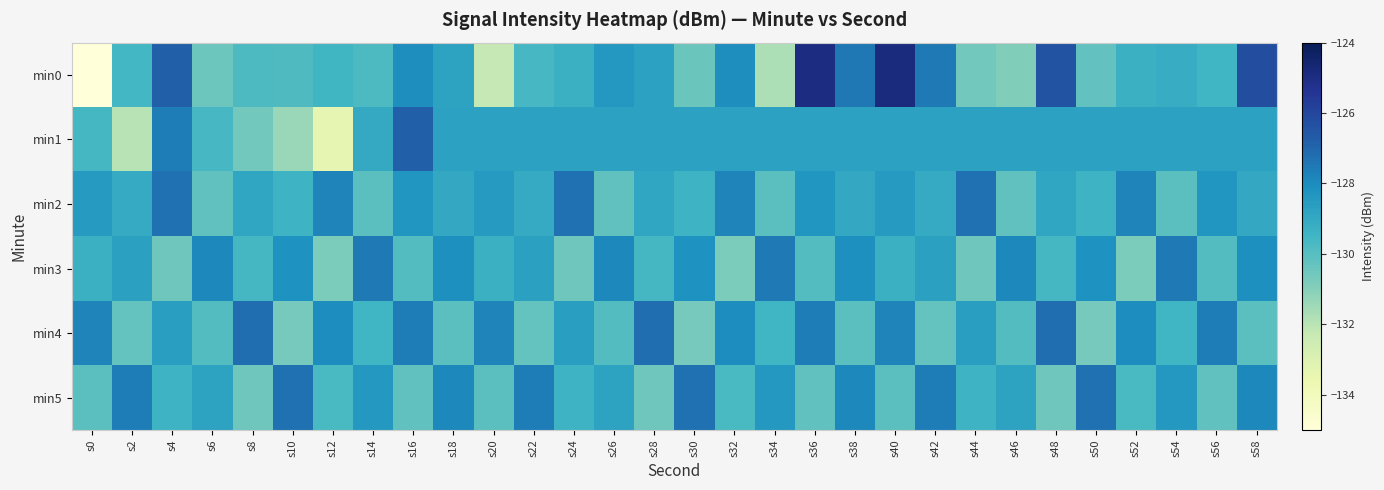

Reading right to left, transcribe all the data shown in this chart.

min0: s58=-126.3	s56=-129.5	s54=-129.1	s52=-129.3	s50=-130.3	s48=-126.4	s46=-130.9	s44=-130.6	s42=-127.5	s40=-124.9	s38=-127.5	s36=-125.0	s34=-131.7	s32=-128.1	s30=-130.4	s28=-128.7	s26=-128.4	s24=-129.3	s22=-129.7	s20=-132.2	s18=-128.8	s16=-128.1	s14=-129.8	s12=-129.5	s10=-129.8	s8=-129.8	s6=-130.5	s4=-126.8	s2=-129.6	s0=-218.2
min1: s58=-128.7	s56=-128.7	s54=-128.7	s52=-128.7	s50=-128.7	s48=-128.7	s46=-128.7	s44=-128.7	s42=-128.7	s40=-128.7	s38=-128.7	s36=-128.7	s34=-128.7	s32=-128.7	s30=-128.7	s28=-128.7	s26=-128.7	s24=-128.7	s22=-128.7	s20=-128.7	s18=-128.7	s16=-126.8	s14=-129.0	s12=-133.4	s10=-131.4	s8=-130.6	s6=-129.6	s4=-127.6	s2=-132.0	s0=-129.6
min2: s58=-129.0	s56=-128.3	s54=-130.1	s52=-127.8	s50=-129.4	s48=-128.9	s46=-130.2	s44=-127.3	s42=-129.1	s40=-128.5	s38=-129.0	s36=-128.3	s34=-130.1	s32=-127.8	s30=-129.4	s28=-128.9	s26=-130.2	s24=-127.3	s22=-129.1	s20=-128.5	s18=-129.0	s16=-128.3	s14=-130.1	s12=-127.8	s10=-129.4	s8=-128.9	s6=-130.2	s4=-127.3	s2=-129.1	s0=-128.5
min3: s58=-128.1	s56=-129.9	s54=-127.5	s52=-130.8	s50=-128.2	s48=-129.6	s46=-127.9	s44=-130.5	s42=-128.7	s40=-129.3	s38=-128.1	s36=-129.9	s34=-127.5	s32=-130.8	s30=-128.2	s28=-129.6	s26=-127.9	s24=-130.5	s22=-128.7	s20=-129.3	s18=-128.1	s16=-129.9	s14=-127.5	s12=-130.8	s10=-128.2	s8=-129.6	s6=-127.9	s4=-130.5	s2=-128.7	s0=-129.3
min4: s58=-130.1	s56=-127.6	s54=-129.5	s52=-128.0	s50=-130.7	s48=-127.2	s46=-129.9	s44=-128.6	s42=-130.3	s40=-127.8	s38=-130.1	s36=-127.6	s34=-129.5	s32=-128.0	s30=-130.7	s28=-127.2	s26=-129.9	s24=-128.6	s22=-130.3	s20=-127.8	s18=-130.1	s16=-127.6	s14=-129.5	s12=-128.0	s10=-130.7	s8=-127.2	s6=-129.9	s4=-128.6	s2=-130.3	s0=-127.8
min5: s58=-127.9	s56=-130.2	s54=-128.4	s52=-129.7	s50=-127.3	s48=-130.5	s46=-128.8	s44=-129.4	s42=-127.6	s40=-130.1	s38=-127.9	s36=-130.2	s34=-128.4	s32=-129.7	s30=-127.3	s28=-130.5	s26=-128.8	s24=-129.4	s22=-127.6	s20=-130.1	s18=-127.9	s16=-130.2	s14=-128.4	s12=-129.7	s10=-127.3	s8=-130.5	s6=-128.8	s4=-129.4	s2=-127.6	s0=-130.1